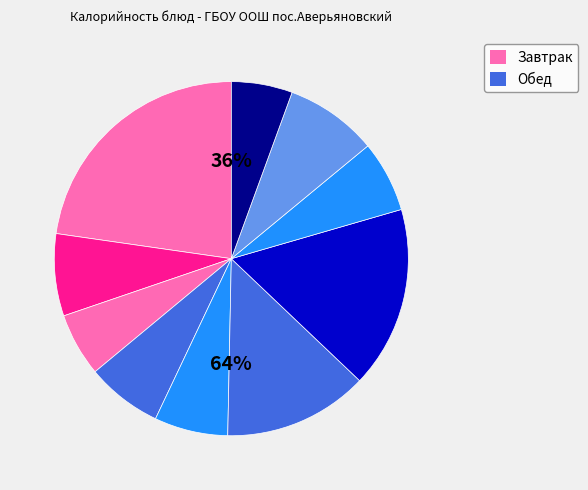

Is there any slice that represents more than half of the pie?

No